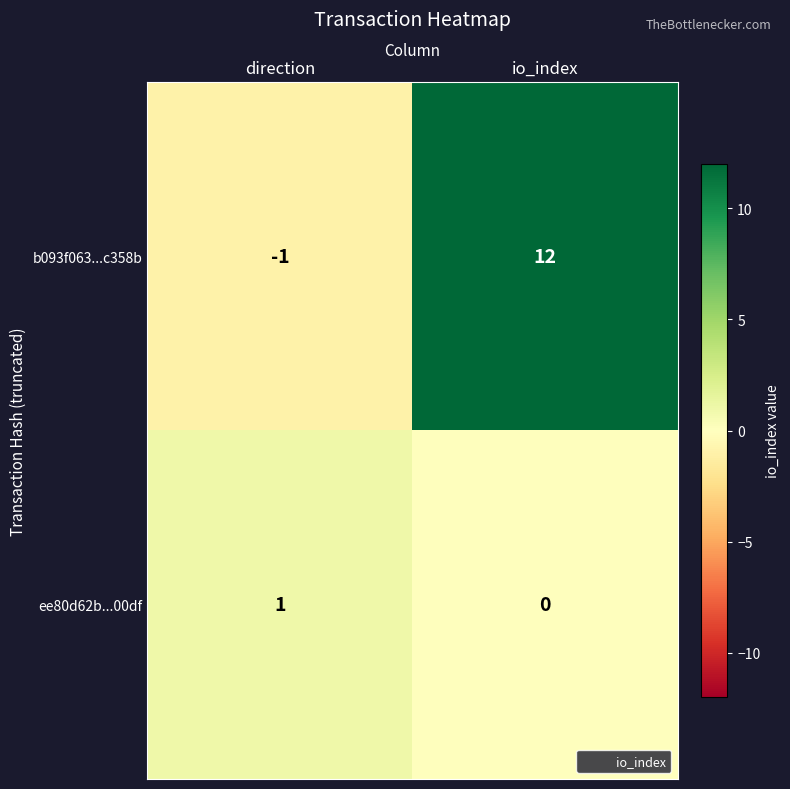

At which category does the chart reach its peak across all series?

io_index